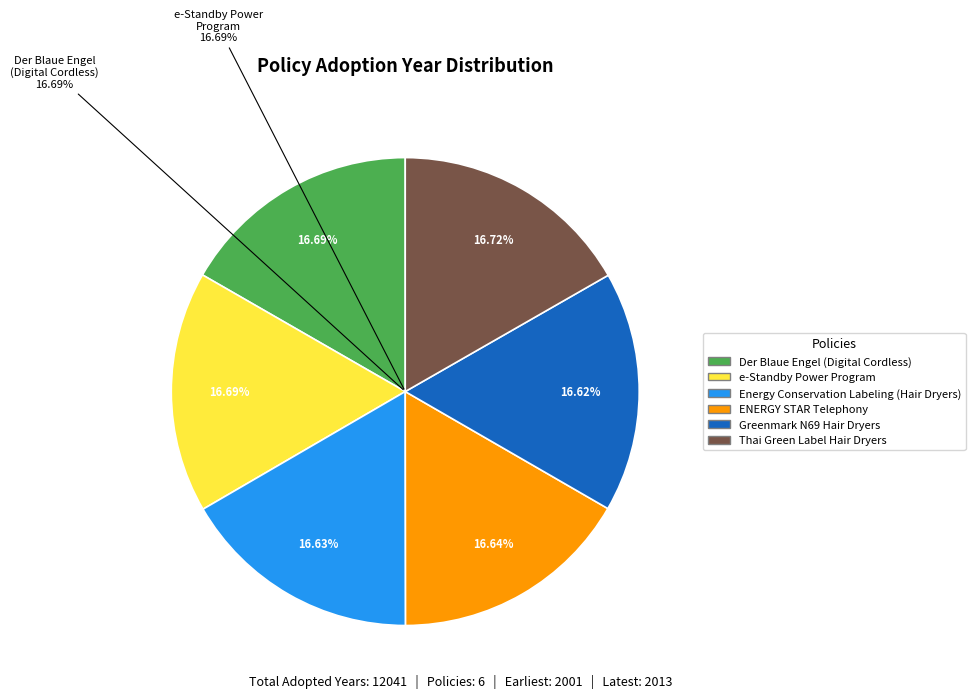

Approximately how many times larger is the value at Der Blaue Engel - Digital Cordless Phones compared to Thai Green Label Scheme - Hair Dryers?

1.0